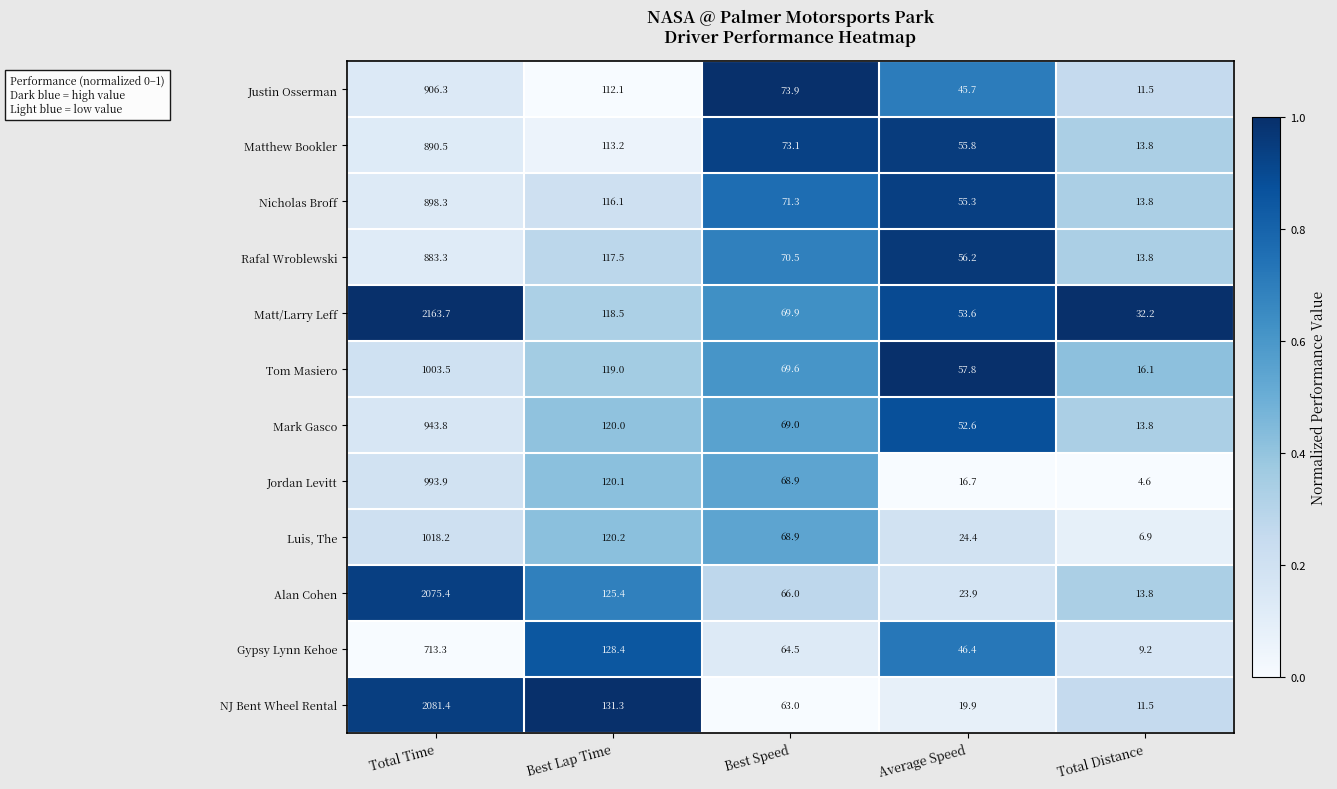

At which category is the sum across all series the highest?

Total Time